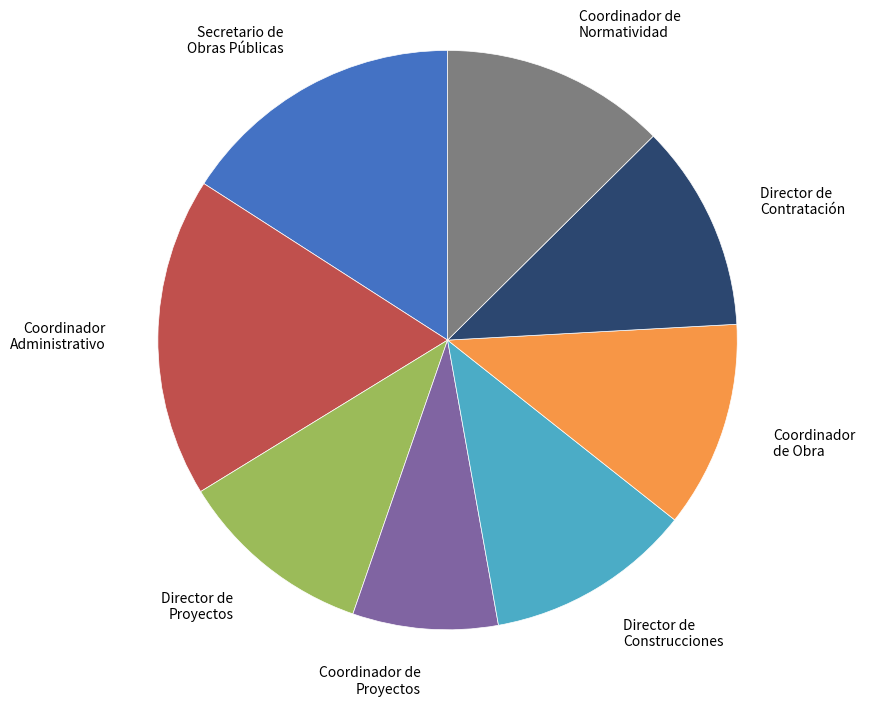

Is there any slice that represents more than half of the pie?

No